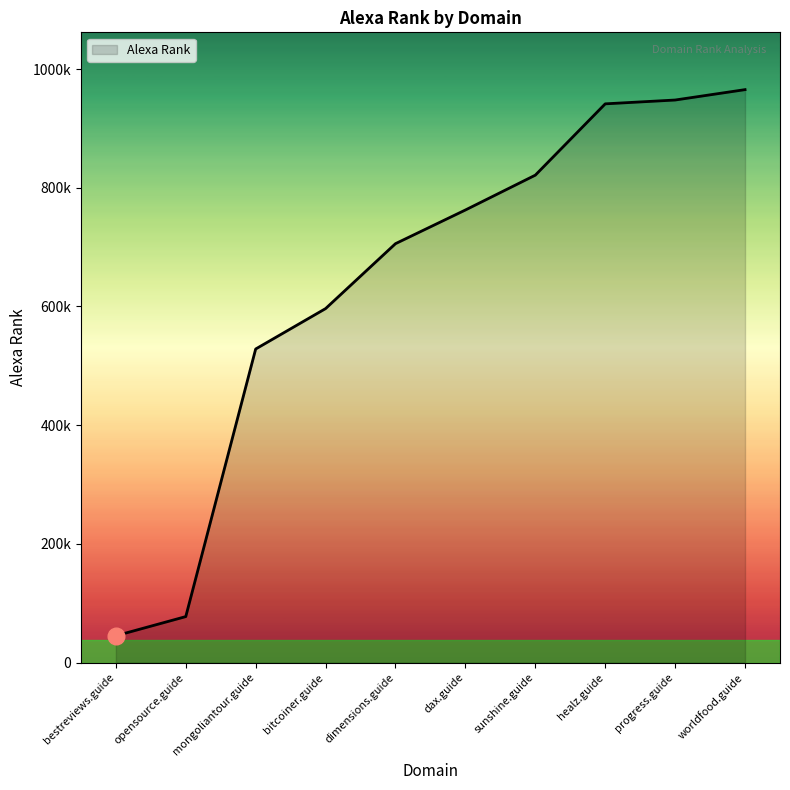

What is the difference between the maximum and second lowest values?

887839